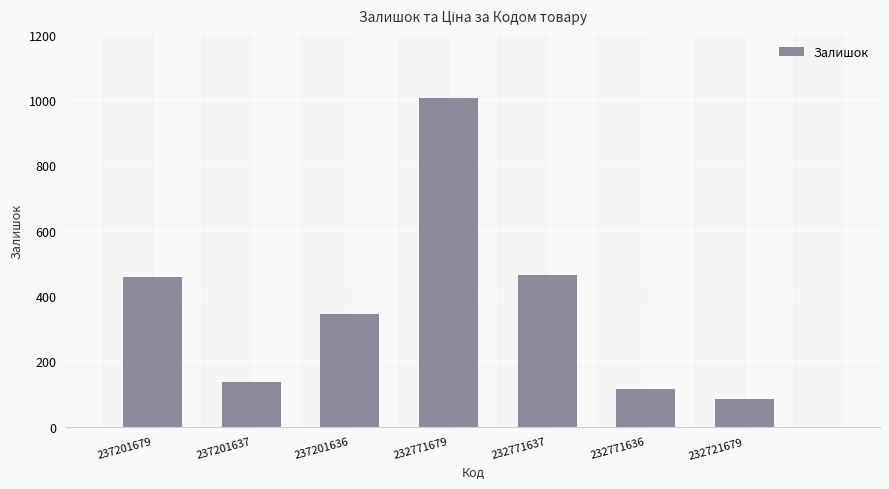

Which label corresponds to the largest value in the chart?

232771679